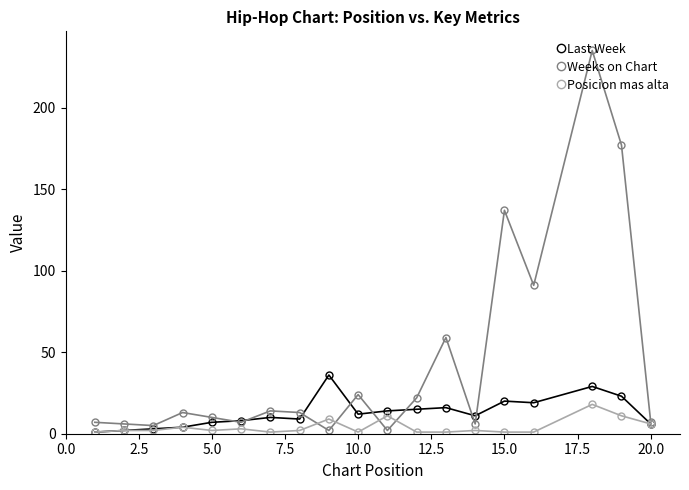

List the series in order of their overall mean, lowest first.

Posicion mas alta, Last Week, Weeks on Chart